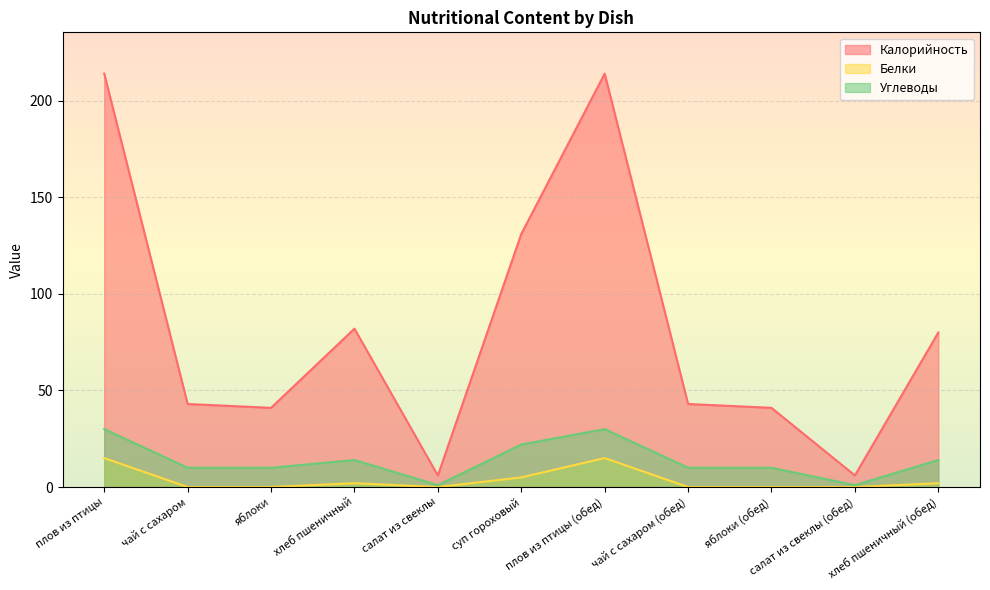

Reading left to right, list all the values displayed in this chart.

Калорийность: 214	43	41	82	6	131	214	43	41	6	80
Белки: 15	0	0	2	0	5	15	0	0	0	2
Углеводы: 30	10	10	14	1	22	30	10	10	1	14